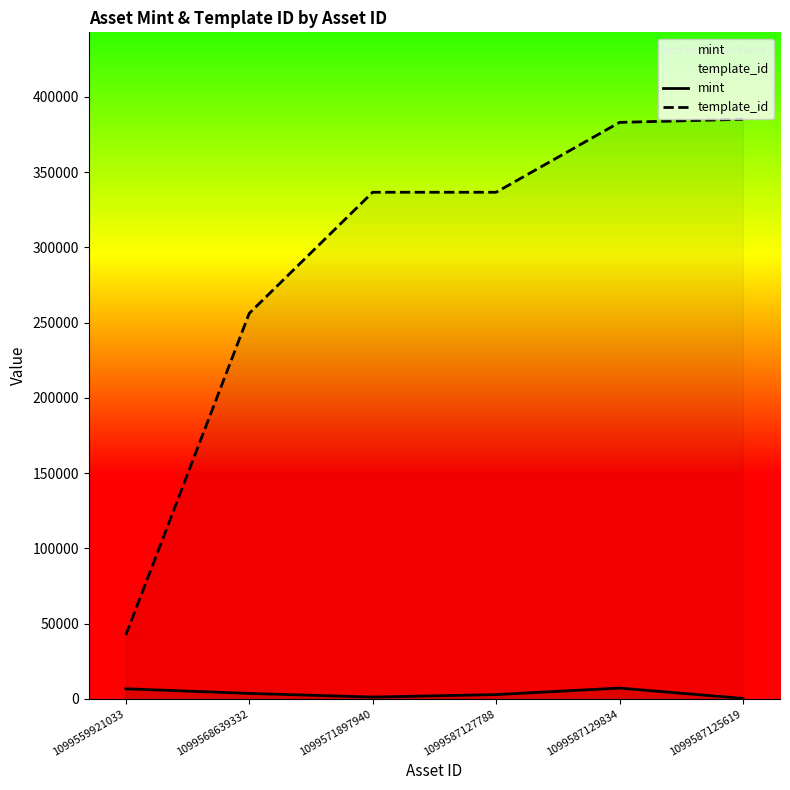

What is the difference between the maximum and second lowest values in the template_id series?

128956